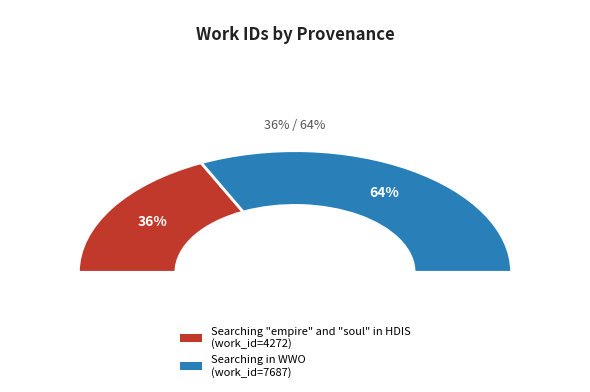

To the nearest percent, what percentage of the pie is Searching in WWO?

64%